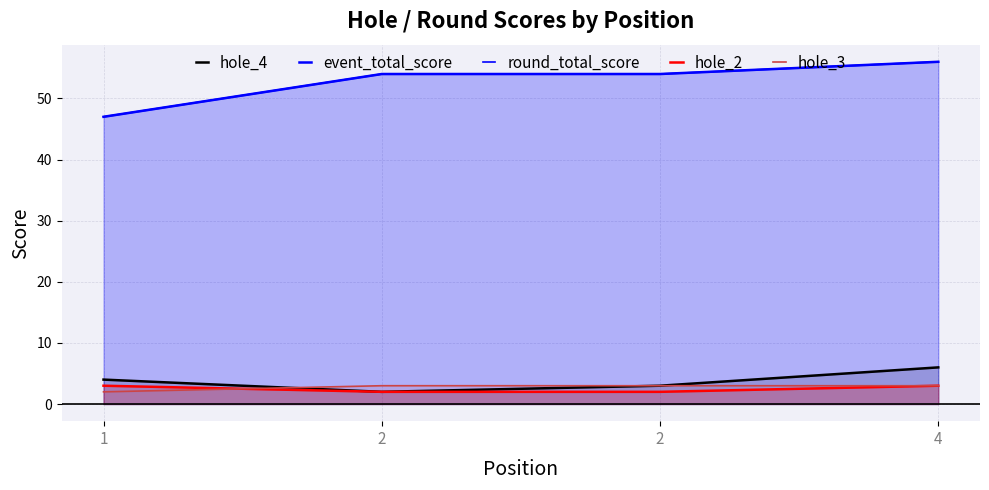

True or false: event_total_score has a value of 47 at 1.

True